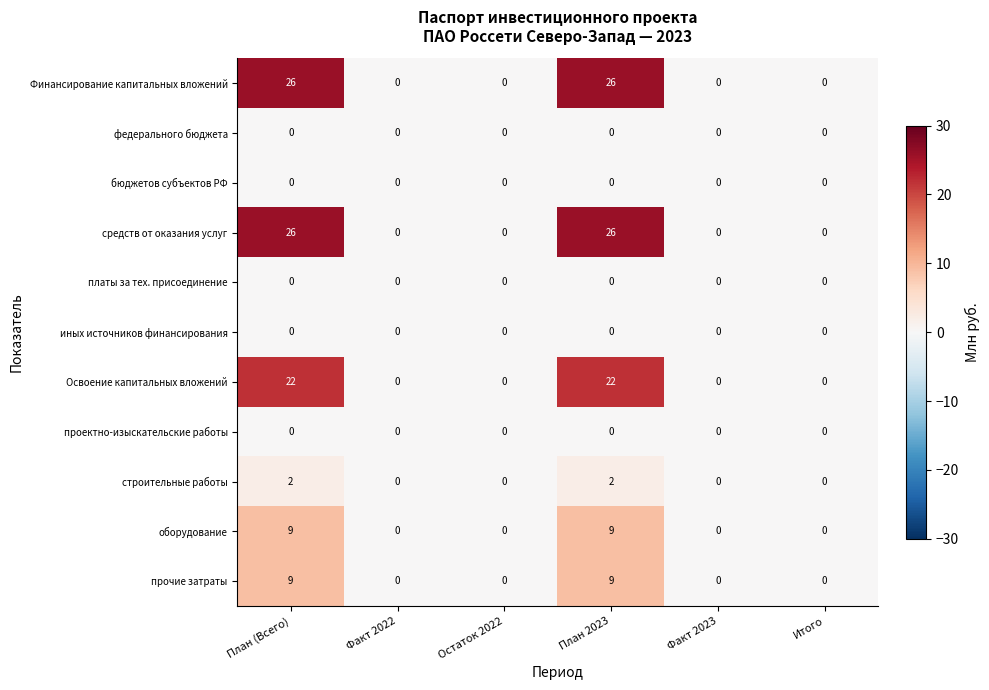

Is the value of Освоение капитальных вложений at План 2023 greater than the value of прочие затраты at Итого?

Yes